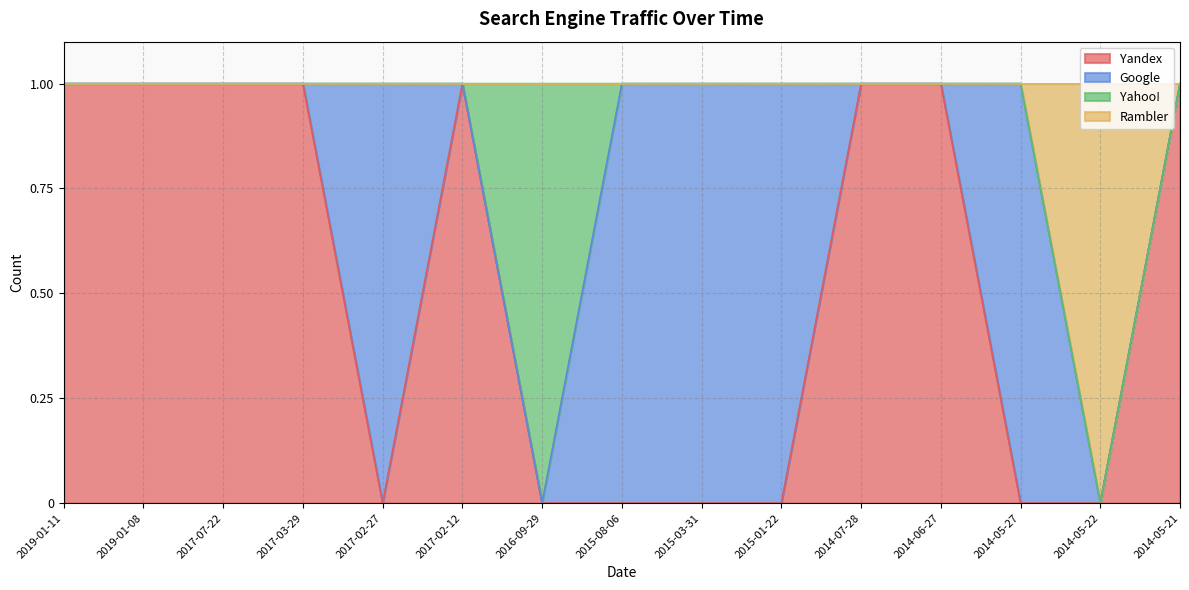

What are all the series names shown in the legend?

Yandex, Google, Yahoo!, Rambler